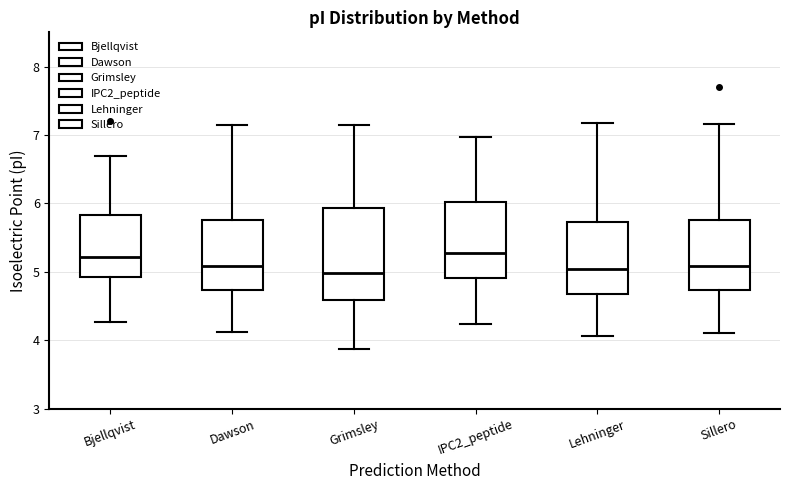

Comparing the boxes themselves (not the whiskers), which one is the tallest?

Grimsley